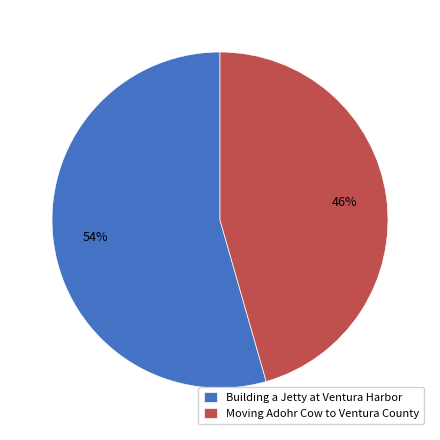

To the nearest percent, what is the average slice percentage?

50%